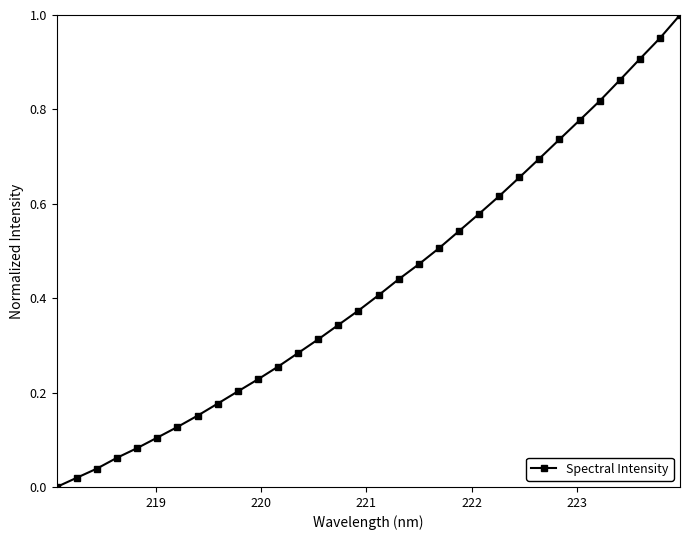

What is the sum of all values?

13.7